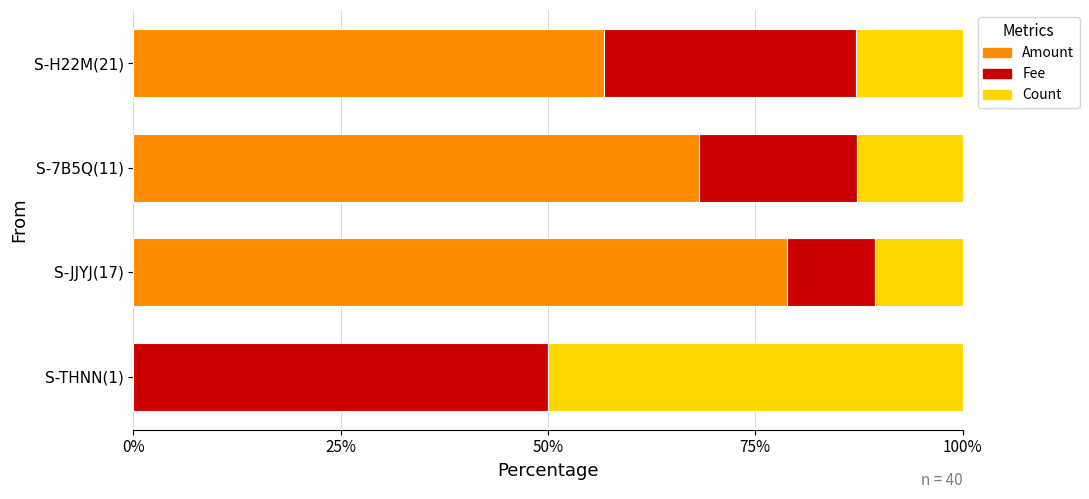

What is the total value across all series at S-JJYJ(17)?

100.0